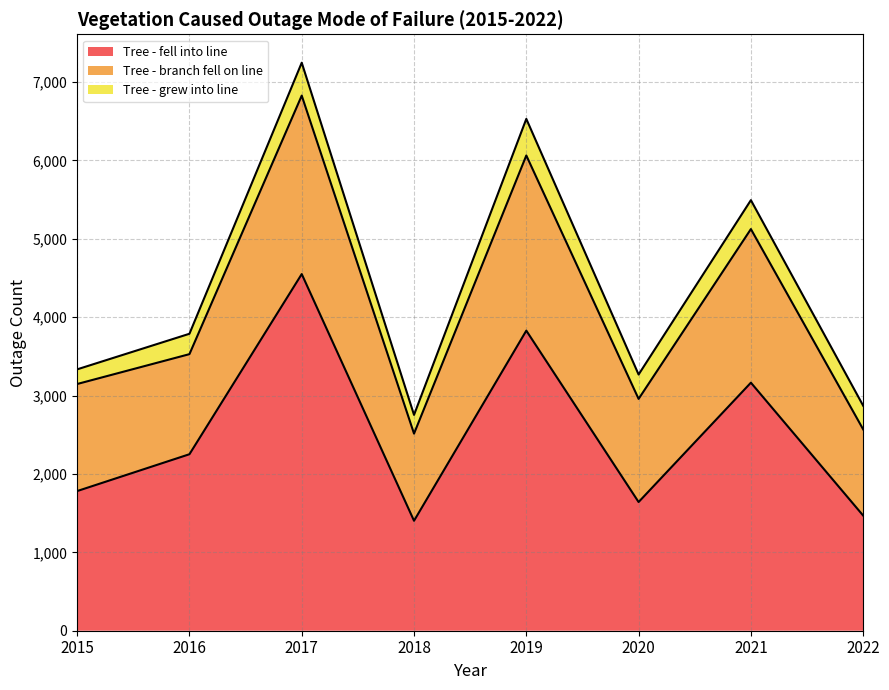

At which category does the chart reach its minimum across all series?

2018